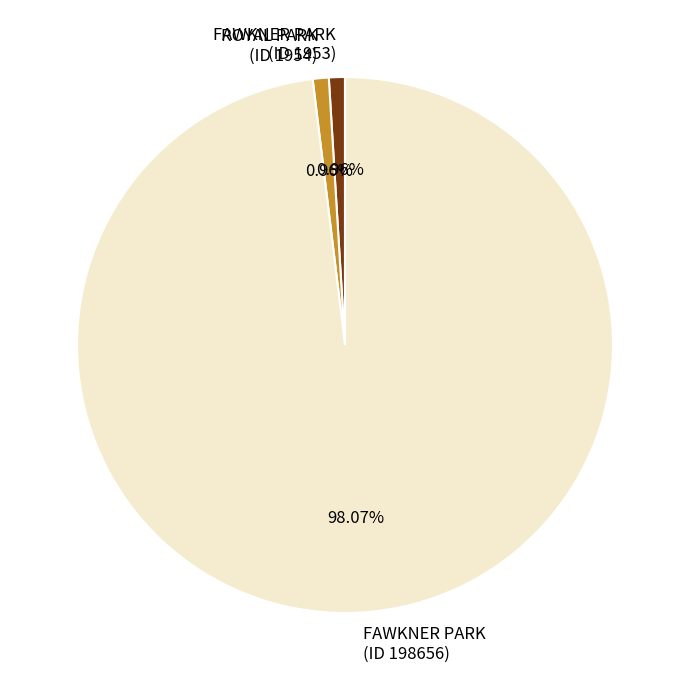

Does any single category account for the majority?

Yes